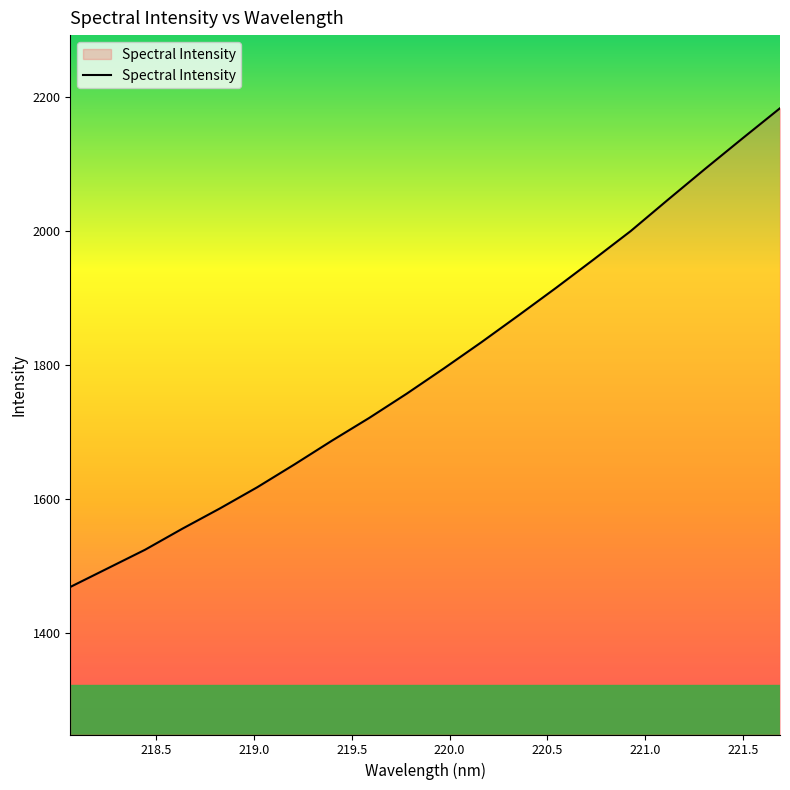

What is the greatest value displayed?

2182.9